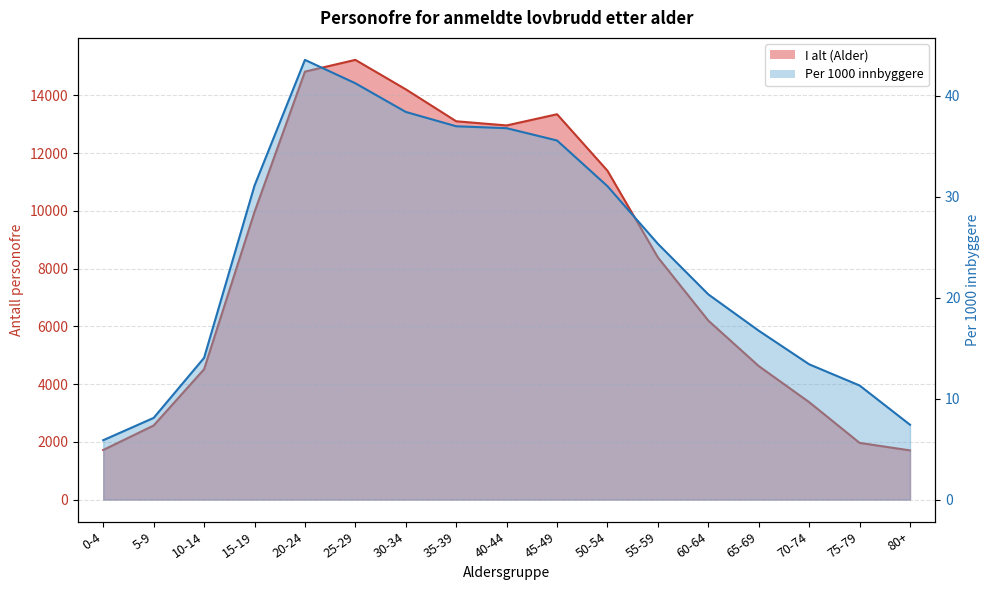

At which category does the chart reach its minimum across all series?

0-4